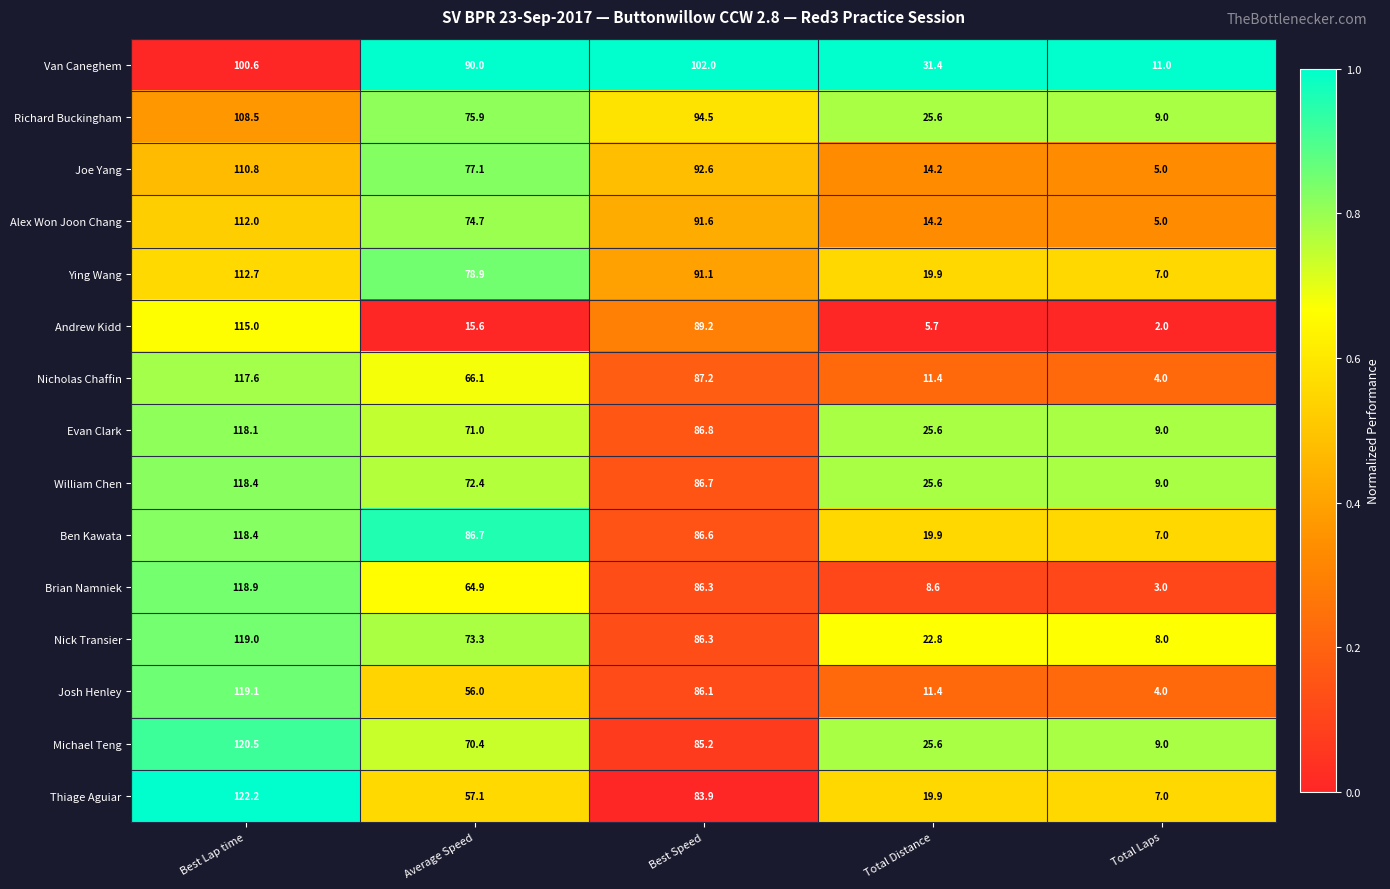

What is the lowest value of the Nicholas Chaffin series?

4.0